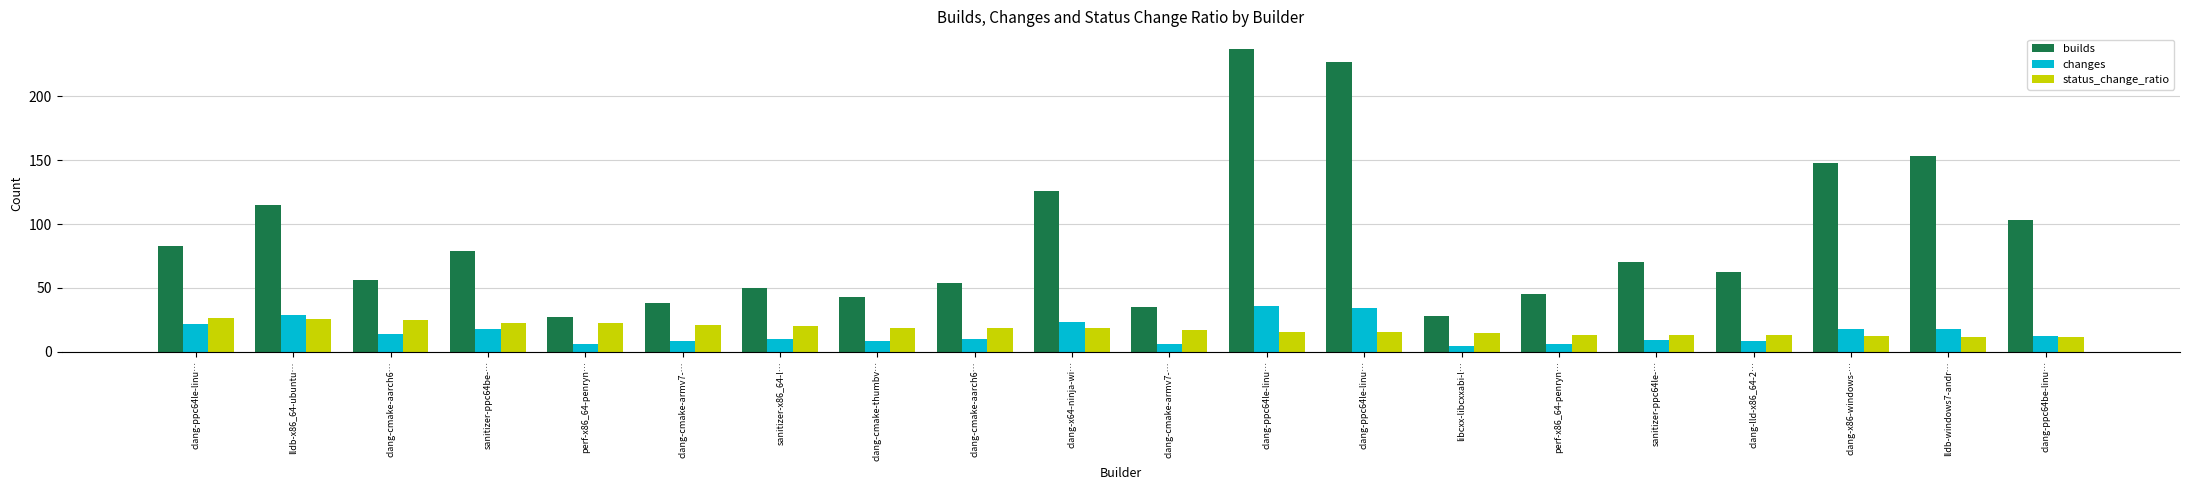

Read the builds value at clang-lld-x86_64-2….

62.0